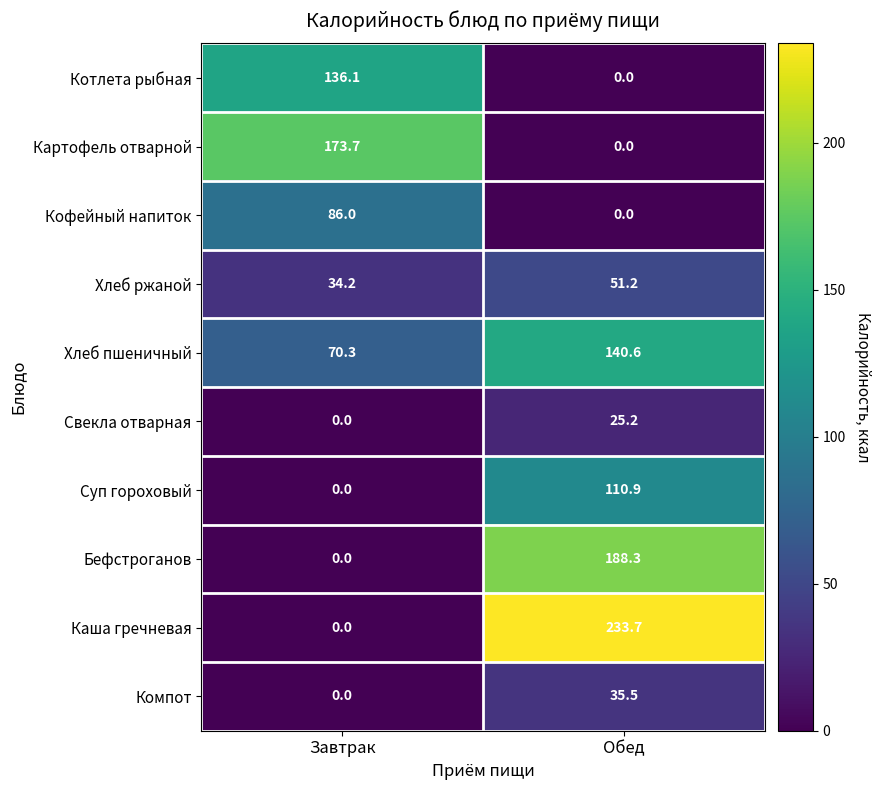

At which label does Кофейный напиток reach its peak?

Завтрак